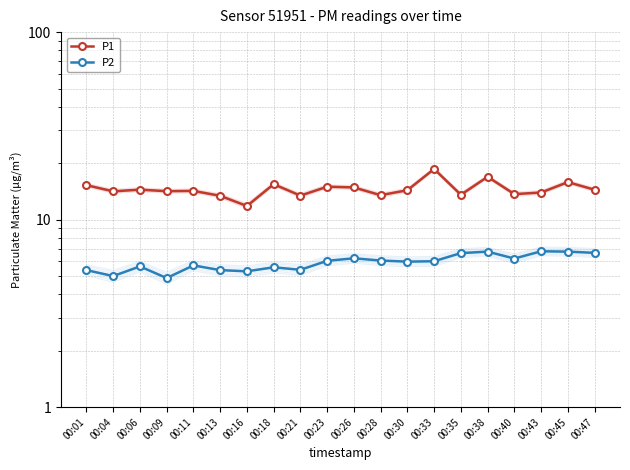

What is the difference between the maximum and minimum values in the P1 series?

6.8